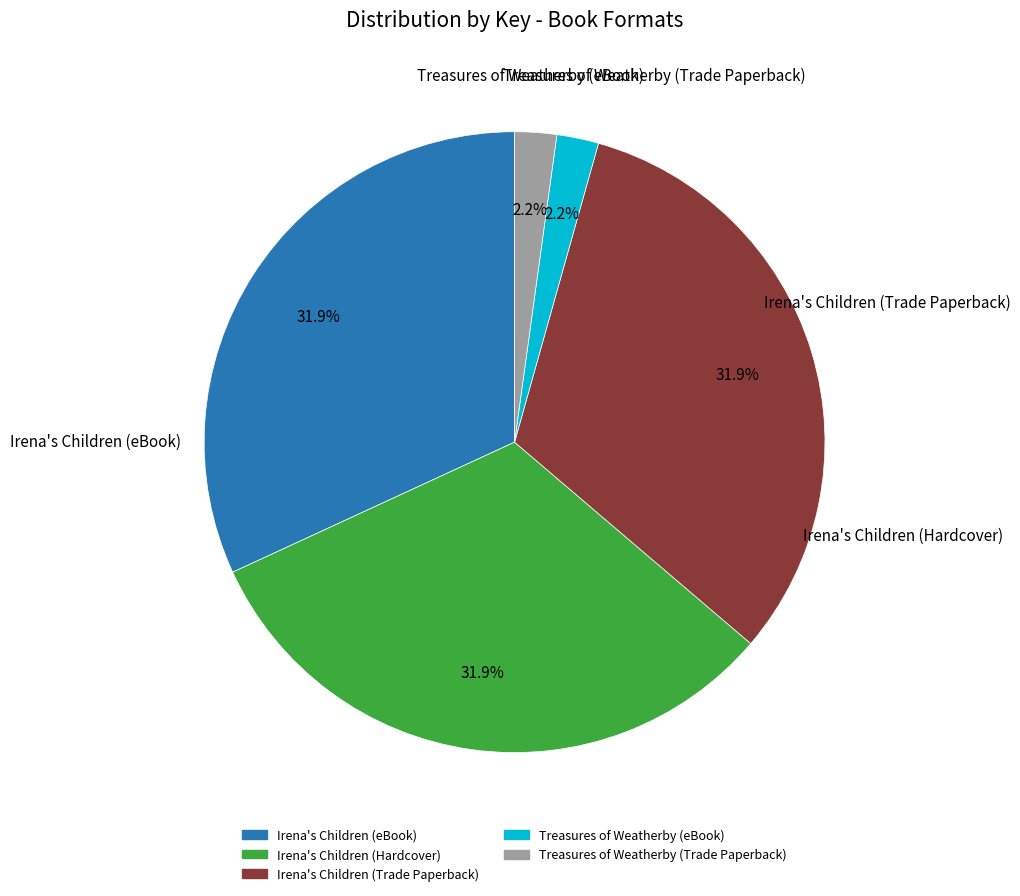

What percentage is the Treasures of Weatherby (Trade Paperback) slice, to the nearest percent?

2%